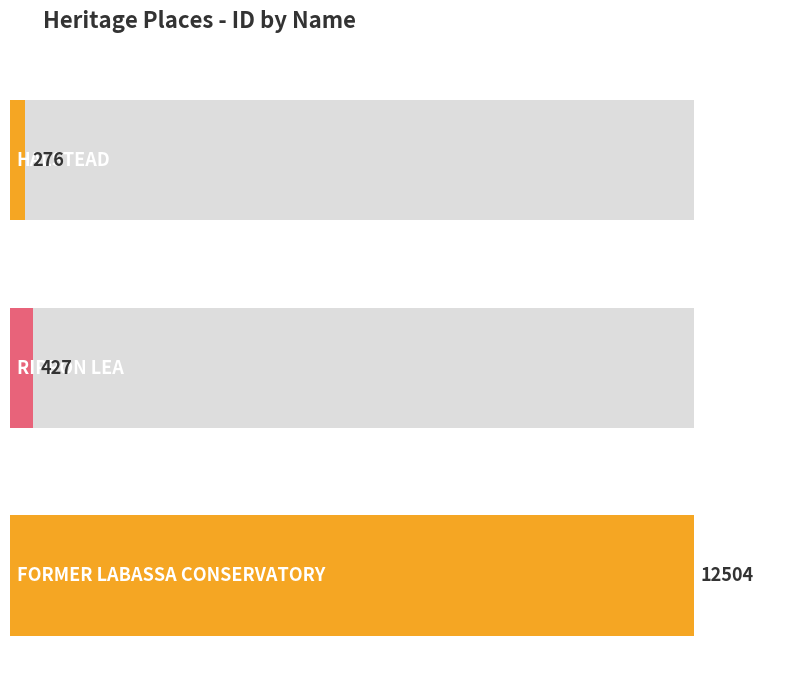

How many values are below 427?

1